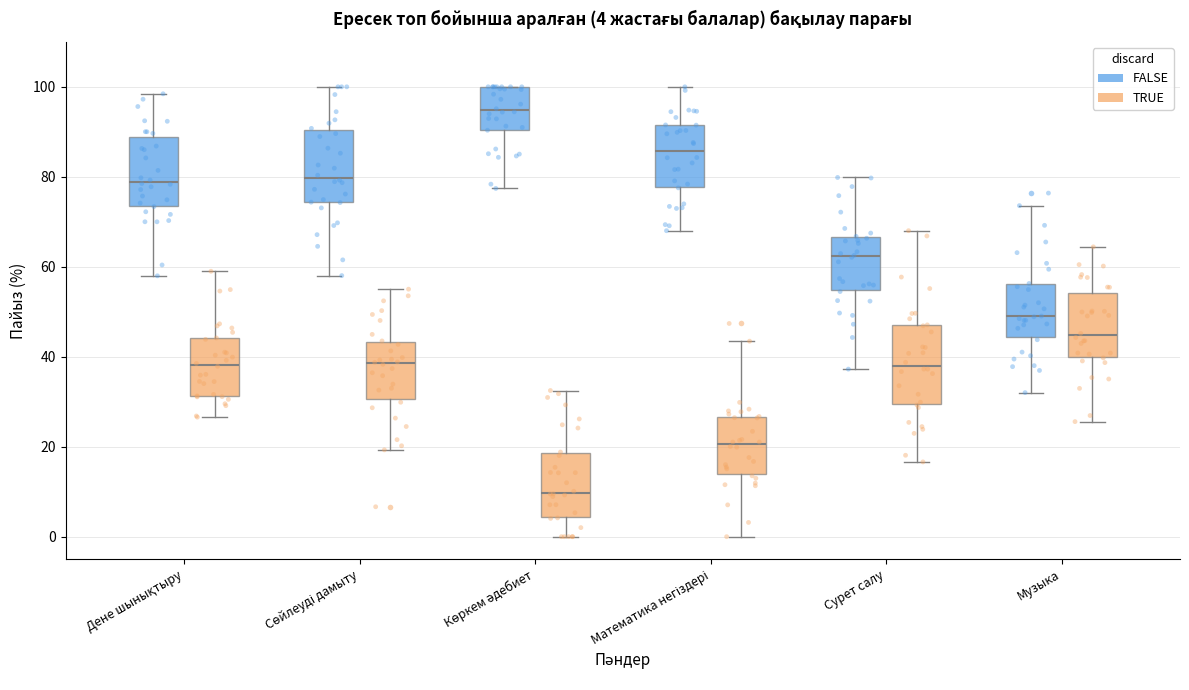

Which box has the lowest median line?

Көркем әдебиет (TRUE)